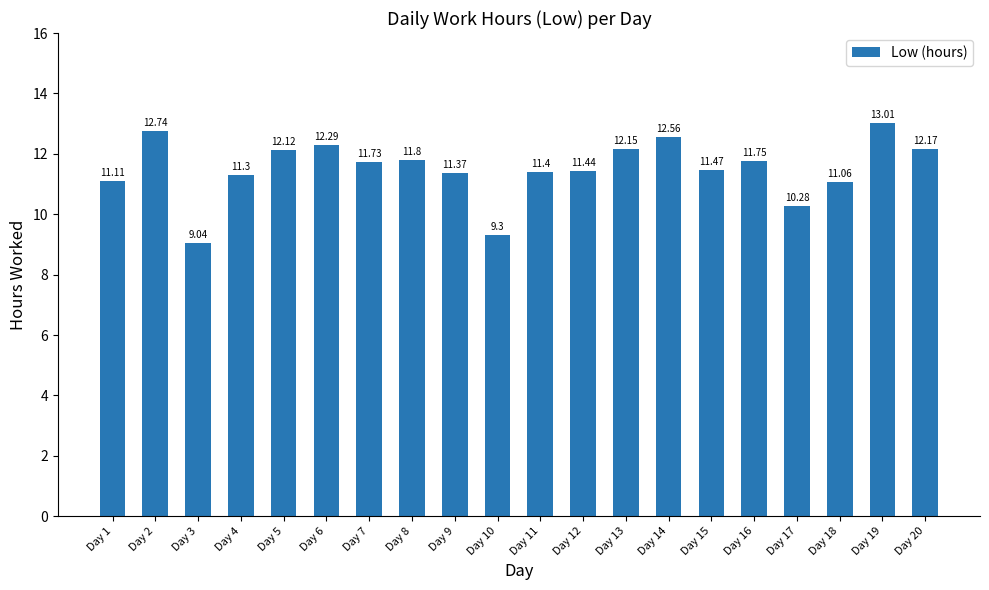

List the labels in order of value, largest first.

Day 19, Day 2, Day 14, Day 6, Day 20, Day 13, Day 5, Day 8, Day 16, Day 7, Day 15, Day 12, Day 11, Day 9, Day 4, Day 1, Day 18, Day 17, Day 10, Day 3